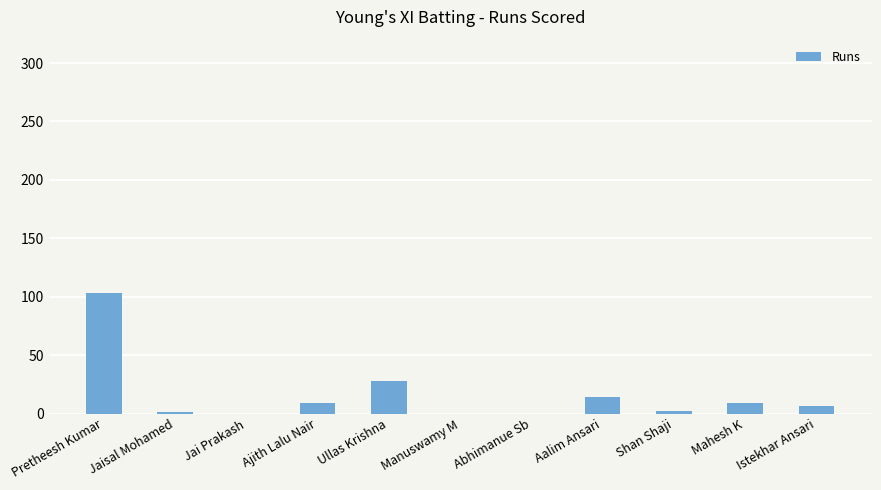

At which category does the chart reach its peak across all series?

Pretheesh Kumar